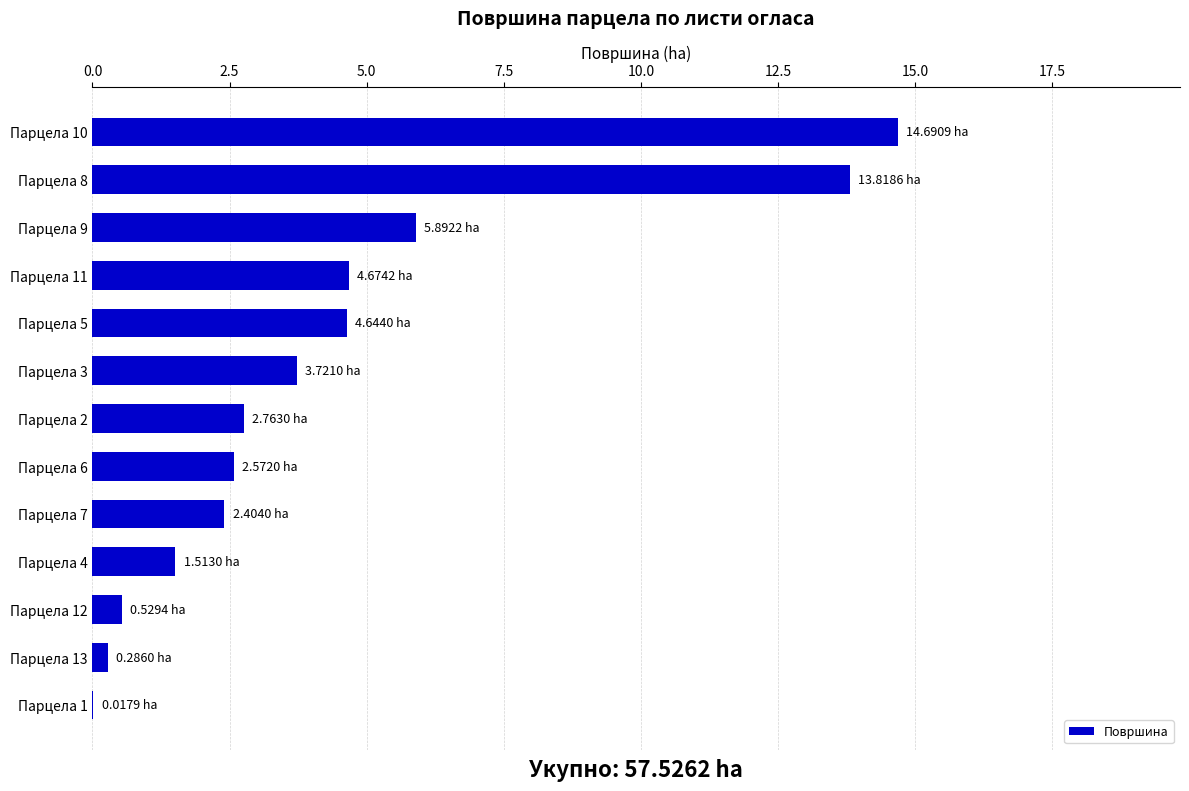

Which has a higher value, Парцела 5 or Парцела 2?

Парцела 5